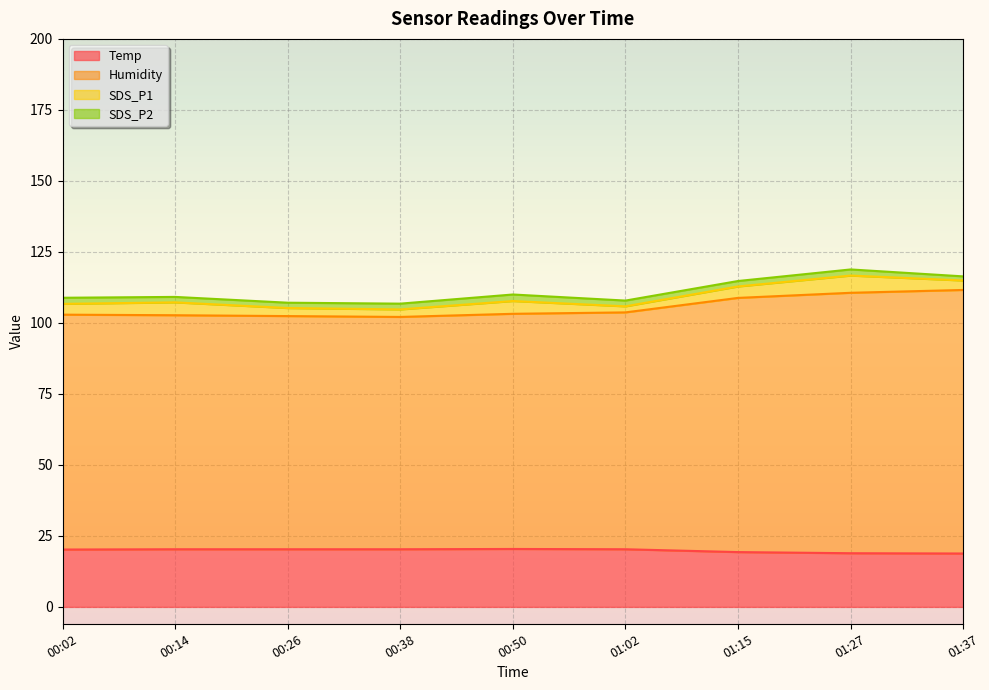

True or false: Humidity has a value of 179.7 at 00:26.

False